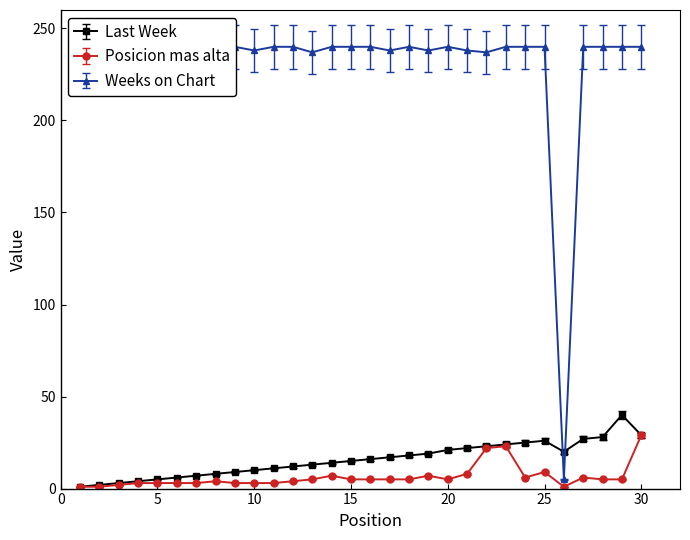

The value of Weeks on Chart at 12 is 124.4. True or false?

False